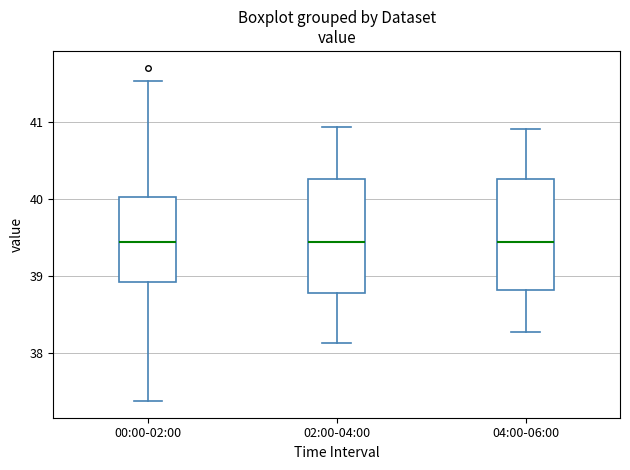

Reading left to right, read every box against the y-axis: the position of its median line, the range the box covers, and the ends of its whiskers. The values are not printed on the chart, so give them approximately, as read against the axis.

00:00-02:00: median 39.4, box 38.9 to 40.0, whiskers 37.4 to 41.5
02:00-04:00: median 39.4, box 38.8 to 40.2, whiskers 38.1 to 40.9
04:00-06:00: median 39.4, box 38.8 to 40.3, whiskers 38.3 to 40.9